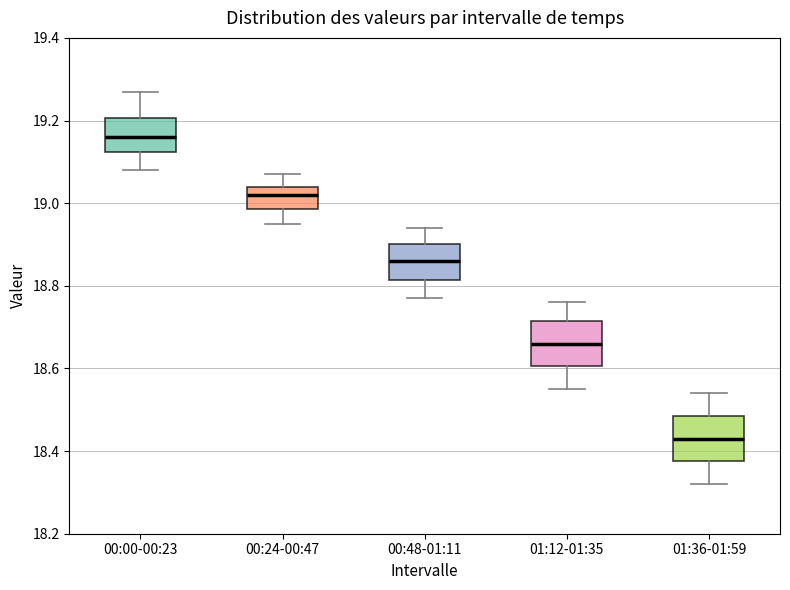

Which box has the highest median line?

00:00-00:23